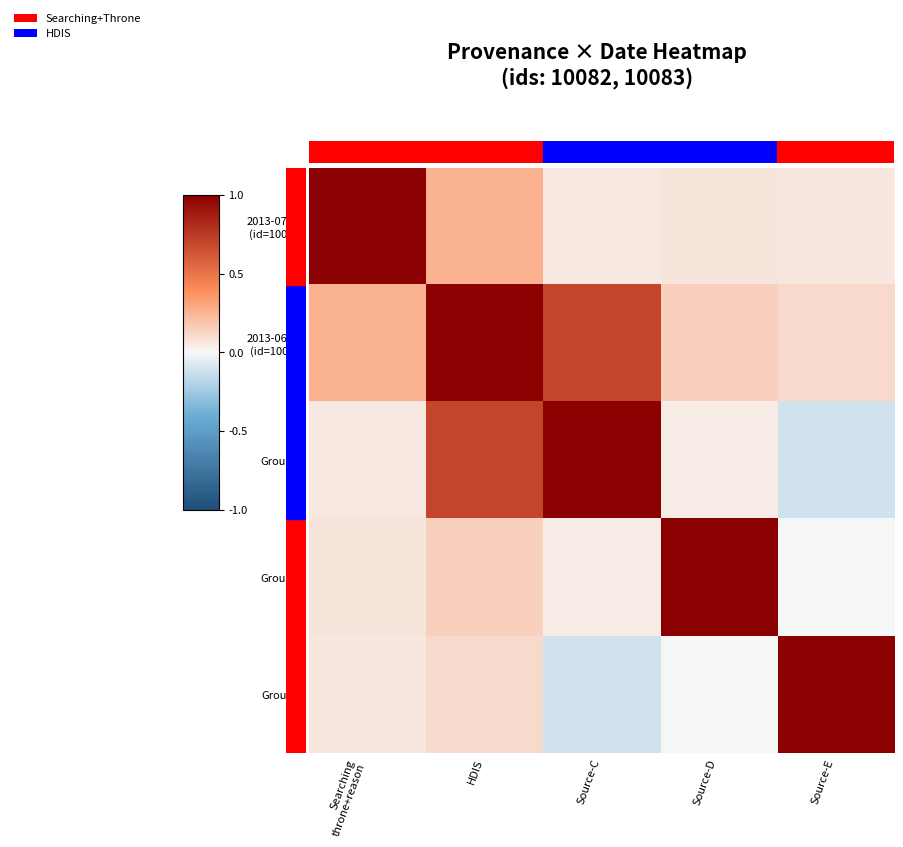

Which series has the widest spread of values?

Group-C